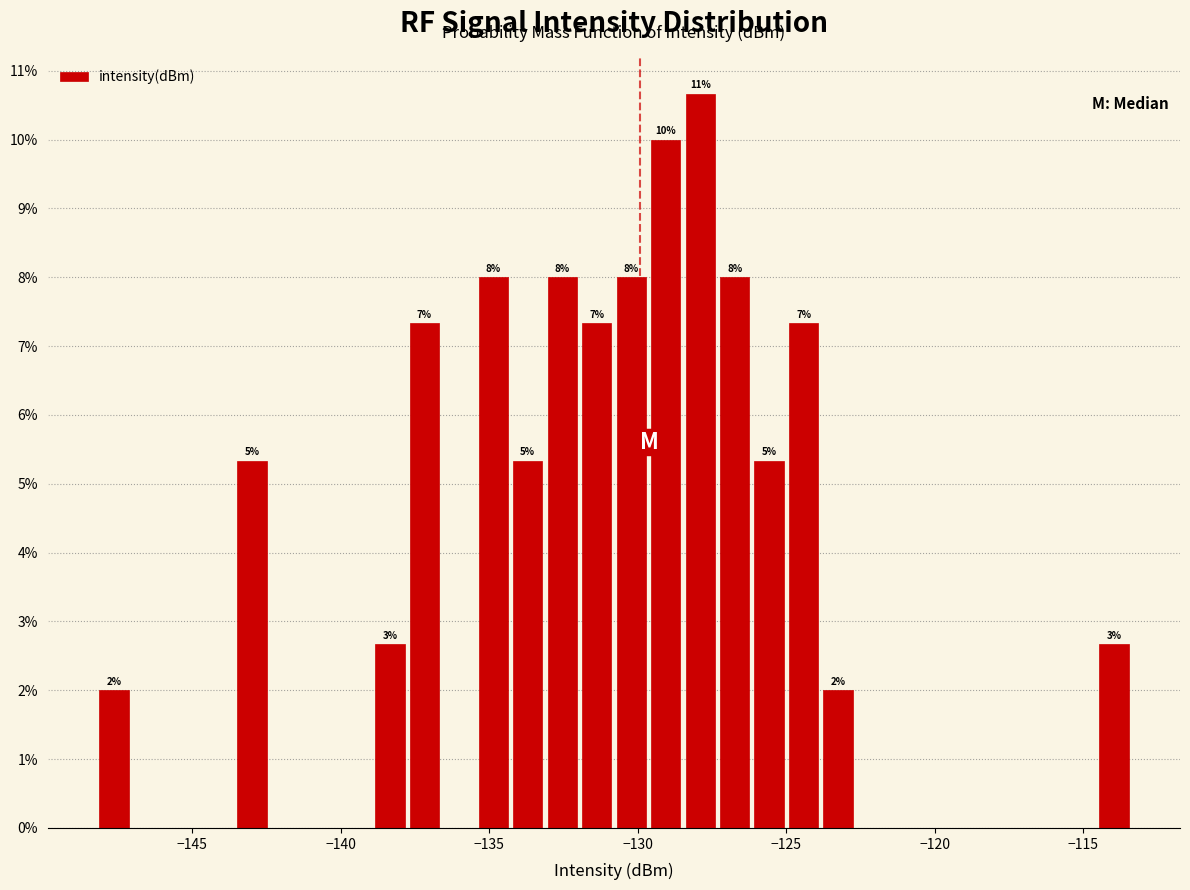

Read against the x-axis, roughly where is the centre of the tallest bar?

-128.0